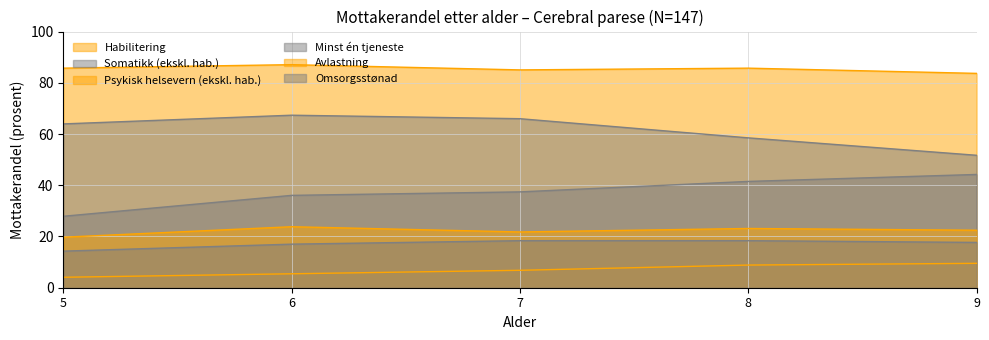

How many data points in Omsorgsstønad are above 17?

4